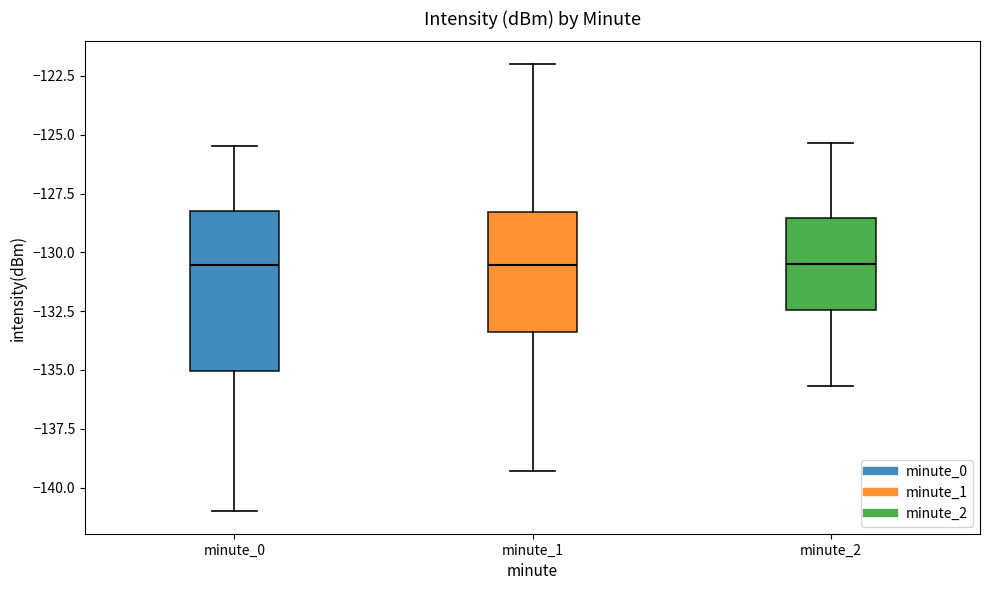

Which box is the tallest, from its lower edge to its upper edge?

minute_0